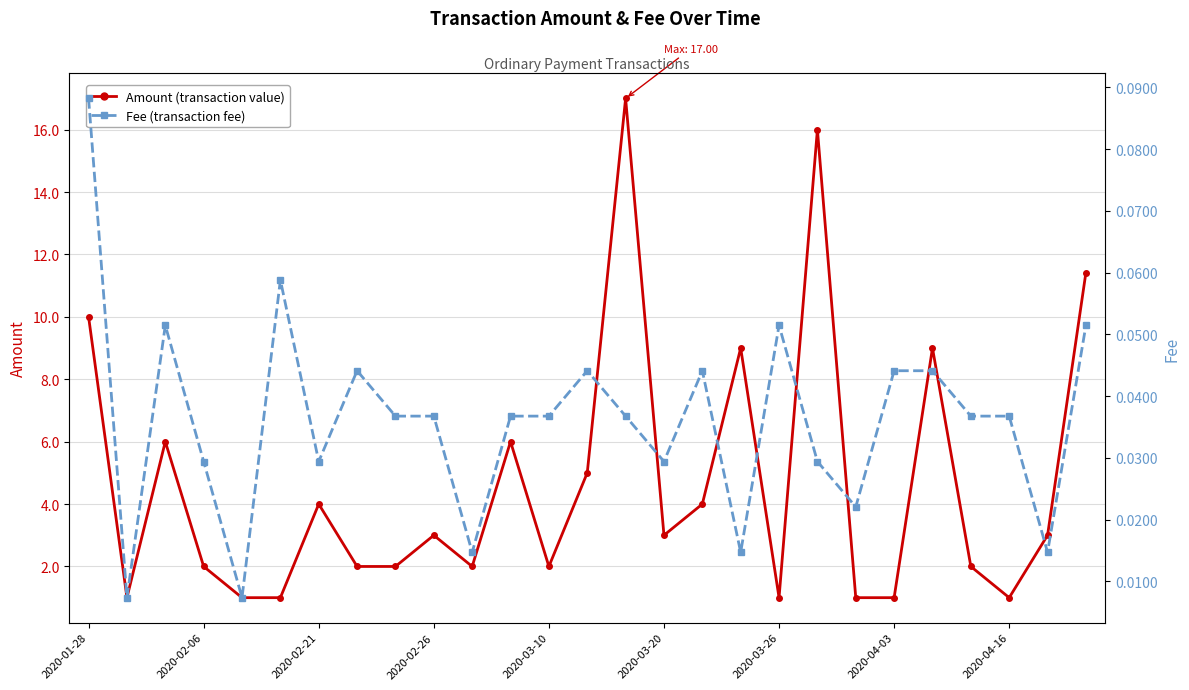

What is the difference between the second highest and second lowest values in the Fee series?

0.1